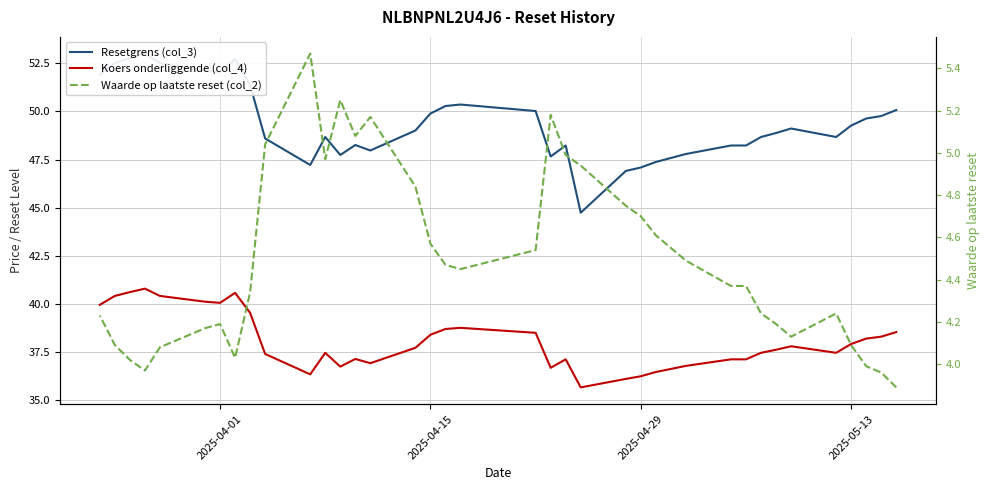

List the series in order of their overall mean, lowest first.

Waarde op laatste reset (col_2), Koers onderliggende (col_4), Resetgrens (col_3)